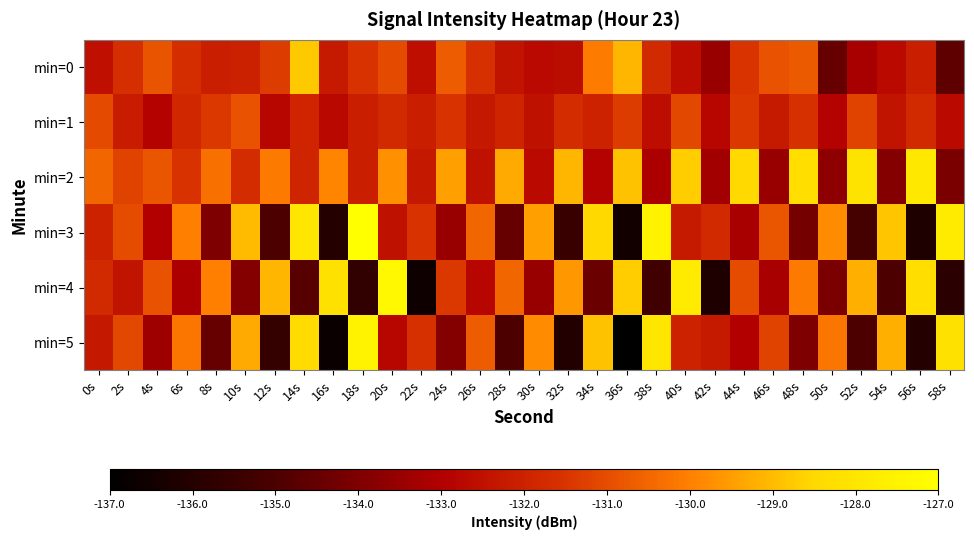

What is the total value across all series at 16s?

-795.8